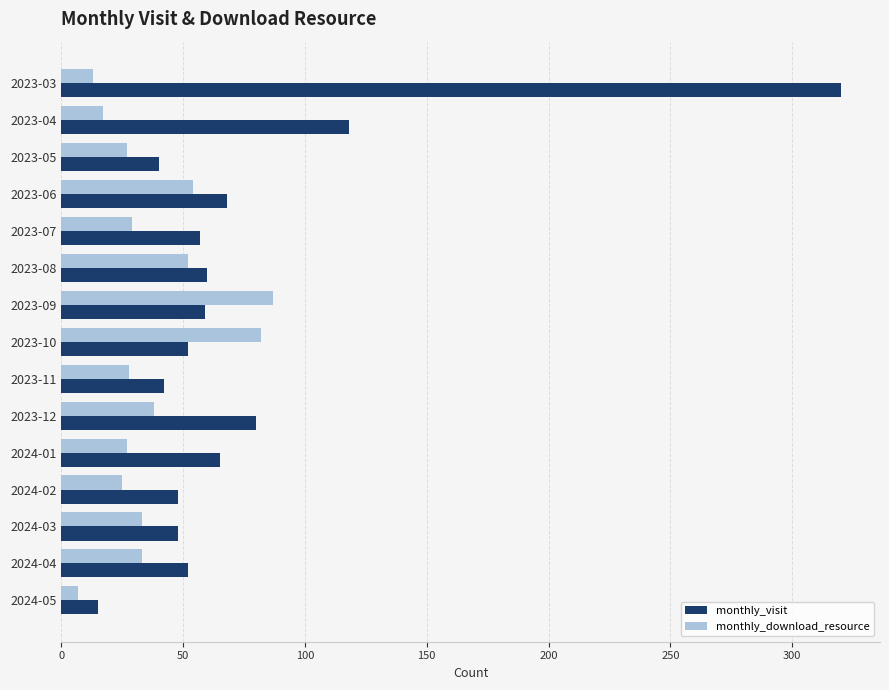

What is the difference between the second highest and minimum values in the monthly_download_resource series?

75